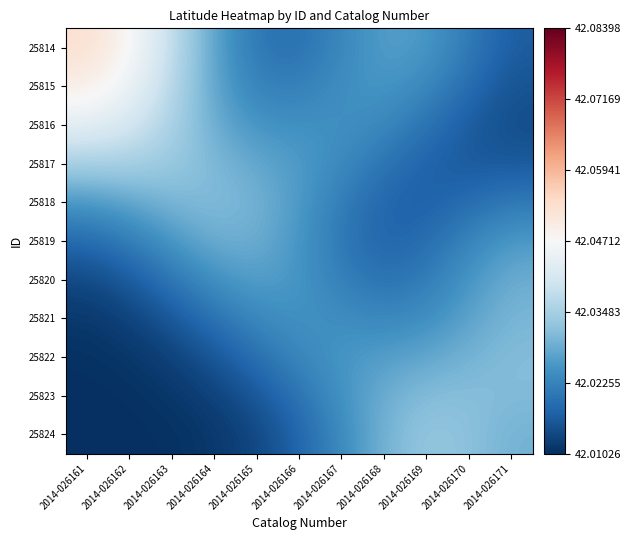

Reading left to right, what are all the values shown in this chart?

25814: 2014-026161=42.1	2014-026162=42.0	2014-026163=42.0	2014-026164=42.0	2014-026165=42.0	2014-026166=42.0	2014-026167=42.0	2014-026168=42.0	2014-026169=42.0	2014-026170=42.0	2014-026171=42.0
25815: 2014-026161=42.0	2014-026162=42.0	2014-026163=42.0	2014-026164=42.0	2014-026165=42.0	2014-026166=42.0	2014-026167=42.0	2014-026168=42.0	2014-026169=42.0	2014-026170=42.0	2014-026171=42.0
25816: 2014-026161=42.0	2014-026162=42.0	2014-026163=42.0	2014-026164=42.0	2014-026165=42.0	2014-026166=42.0	2014-026167=42.0	2014-026168=42.0	2014-026169=42.0	2014-026170=42.0	2014-026171=42.0
25817: 2014-026161=42.0	2014-026162=42.0	2014-026163=42.0	2014-026164=42.0	2014-026165=42.0	2014-026166=42.0	2014-026167=42.0	2014-026168=42.0	2014-026169=42.0	2014-026170=42.0	2014-026171=42.0
25818: 2014-026161=42.0	2014-026162=42.0	2014-026163=42.0	2014-026164=42.0	2014-026165=42.0	2014-026166=42.0	2014-026167=42.0	2014-026168=42.0	2014-026169=42.0	2014-026170=42.0	2014-026171=42.0
25819: 2014-026161=42.0	2014-026162=42.0	2014-026163=42.0	2014-026164=42.0	2014-026165=42.0	2014-026166=42.0	2014-026167=42.0	2014-026168=42.0	2014-026169=42.0	2014-026170=42.0	2014-026171=42.0
25820: 2014-026161=42.0	2014-026162=42.0	2014-026163=42.0	2014-026164=42.0	2014-026165=42.0	2014-026166=42.0	2014-026167=42.0	2014-026168=42.0	2014-026169=42.0	2014-026170=42.0	2014-026171=42.0
25821: 2014-026161=42.0	2014-026162=42.0	2014-026163=42.0	2014-026164=42.0	2014-026165=42.0	2014-026166=42.0	2014-026167=42.0	2014-026168=42.0	2014-026169=42.0	2014-026170=42.0	2014-026171=42.0
25822: 2014-026161=42.0	2014-026162=42.0	2014-026163=42.0	2014-026164=42.0	2014-026165=42.0	2014-026166=42.0	2014-026167=42.0	2014-026168=42.0	2014-026169=42.0	2014-026170=42.0	2014-026171=42.0
25823: 2014-026161=42.0	2014-026162=42.0	2014-026163=42.0	2014-026164=42.0	2014-026165=42.0	2014-026166=42.0	2014-026167=42.0	2014-026168=42.0	2014-026169=42.0	2014-026170=42.0	2014-026171=42.0
25824: 2014-026161=42.0	2014-026162=42.0	2014-026163=42.0	2014-026164=42.0	2014-026165=42.0	2014-026166=42.0	2014-026167=42.0	2014-026168=42.0	2014-026169=42.0	2014-026170=42.0	2014-026171=42.0